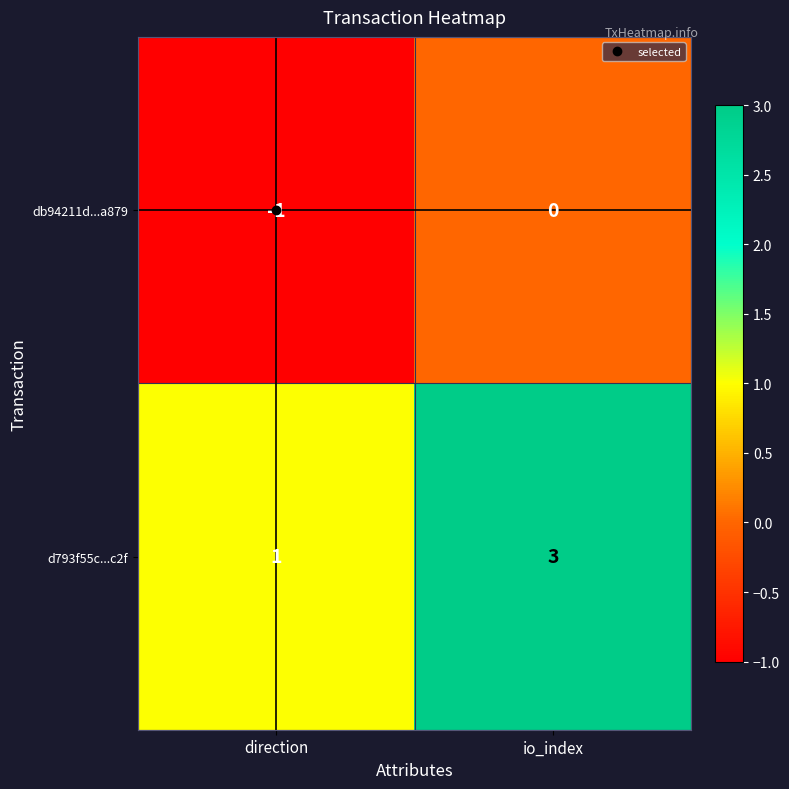

What is the maximum value shown in the chart?

3